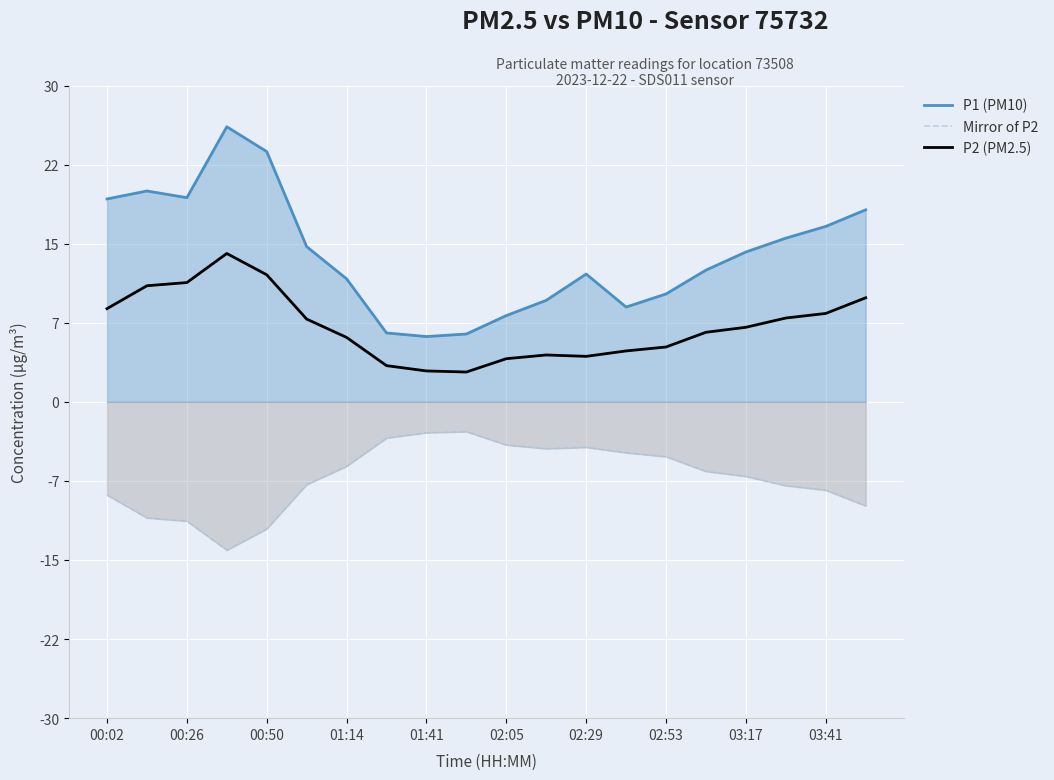

What is the minimum value shown in the chart?

-13.9